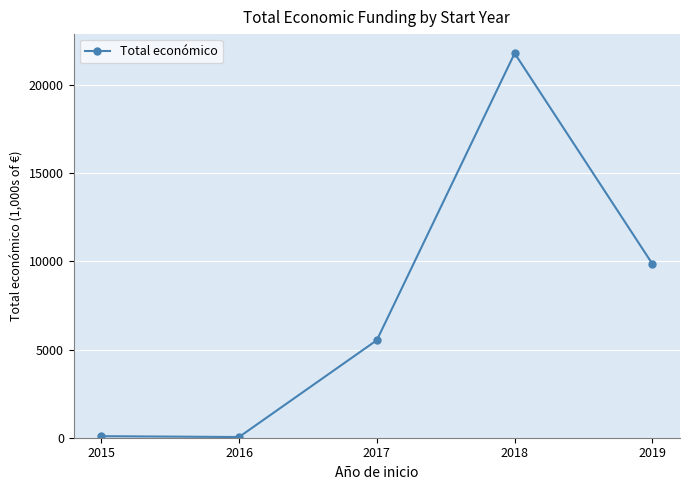

What is the value of the 4th point from the left?

21792.5